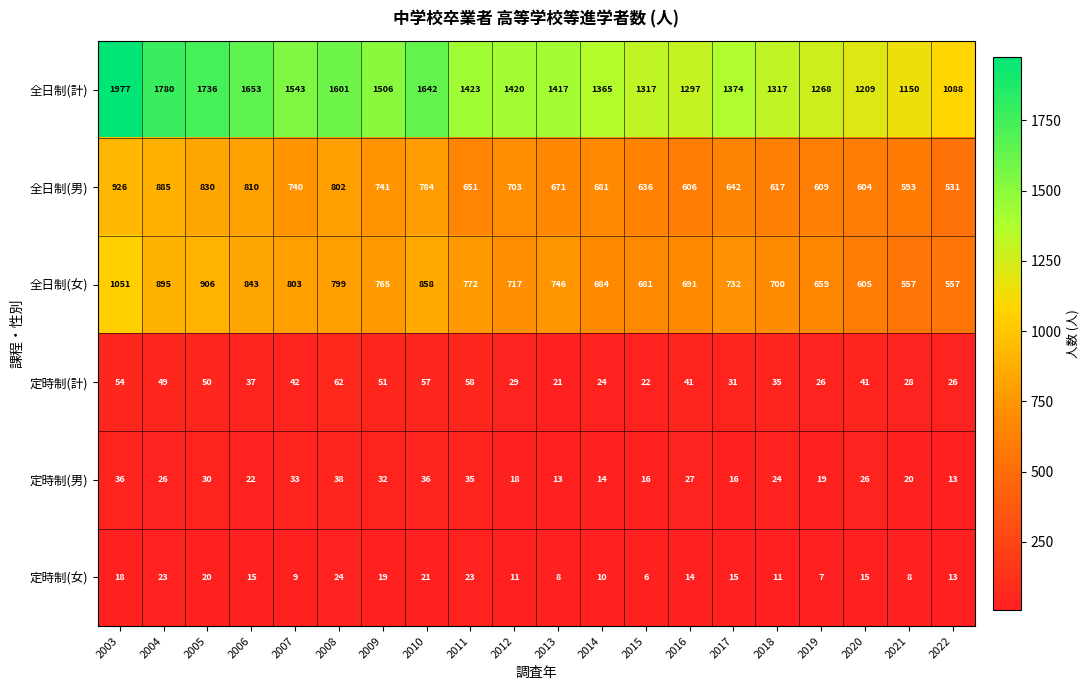

How many series are shown in this chart?

6